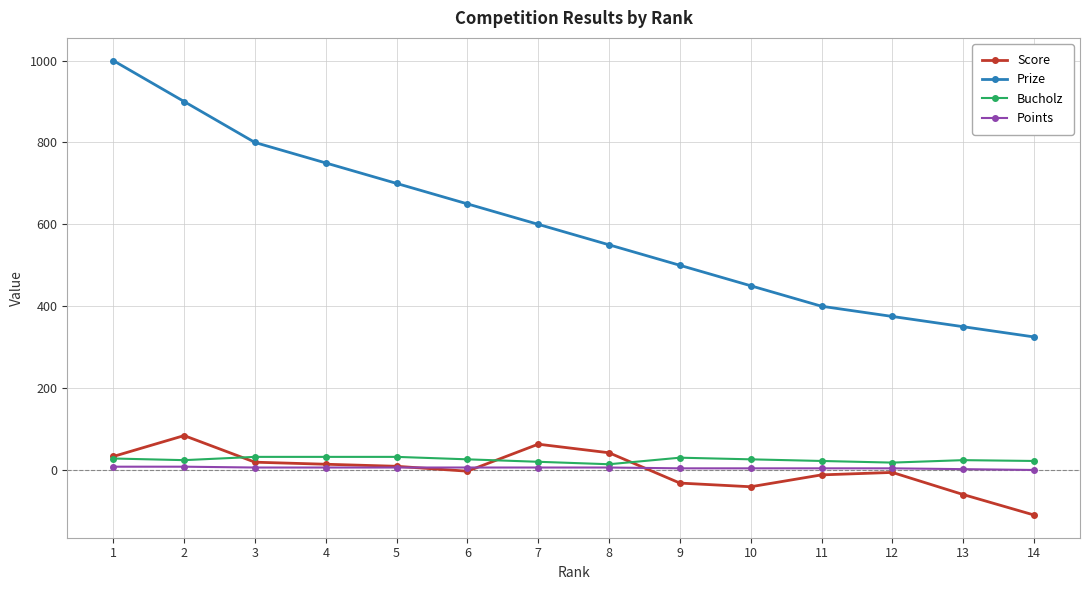

What is the approximate value of Score at 6?

-3